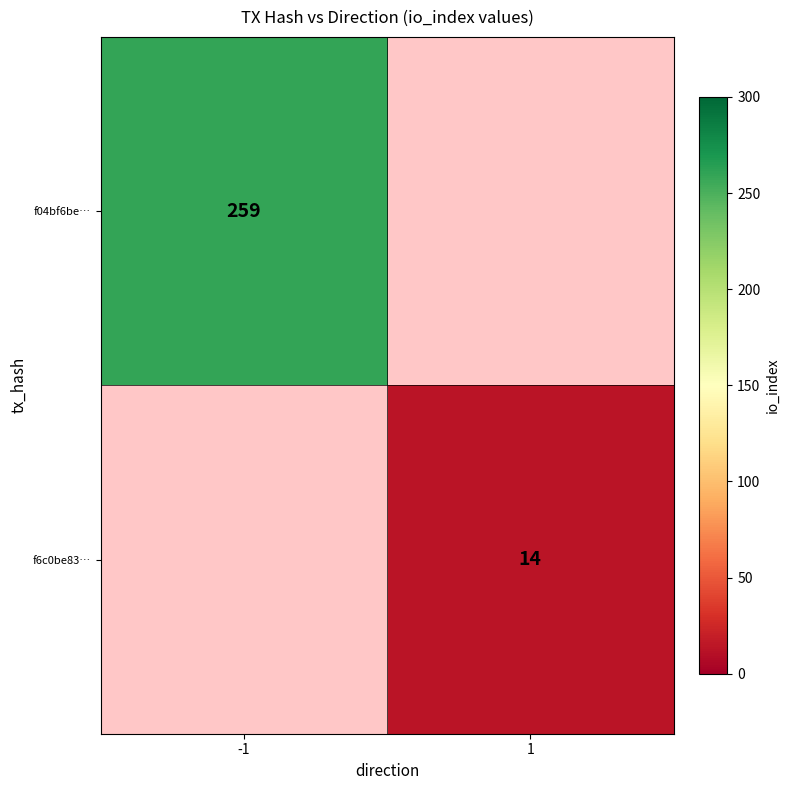

True or false: f04bf6be… has a value of 259 at -1.

True